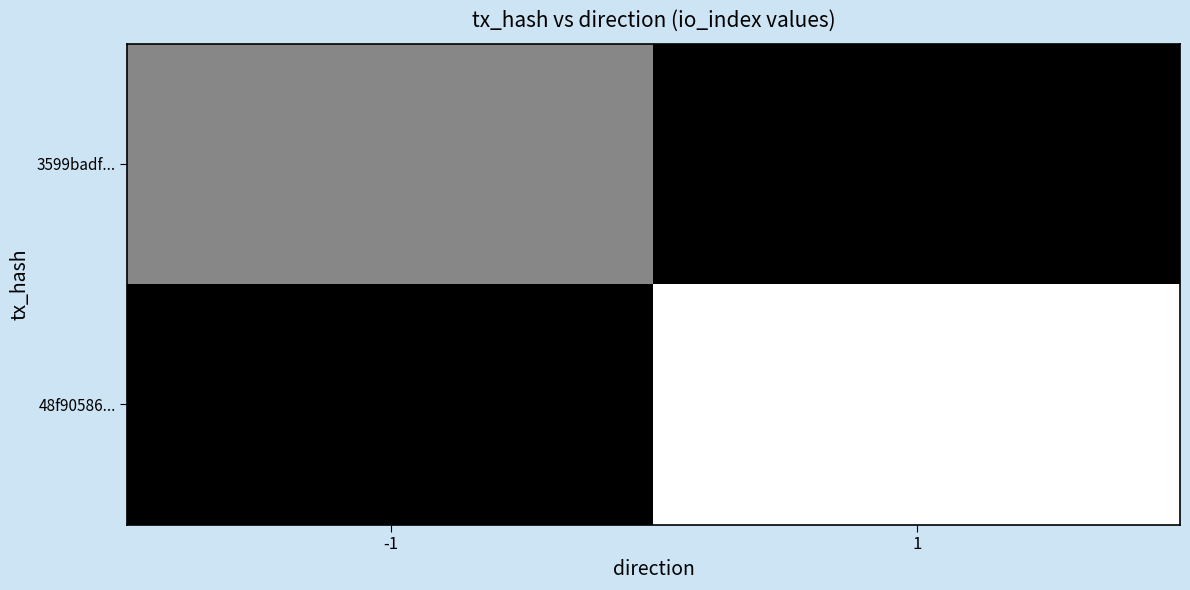

Reading right to left, list all the values displayed in this chart.

3599badf...: 1=0	-1=9
48f90586...: 1=17	-1=0